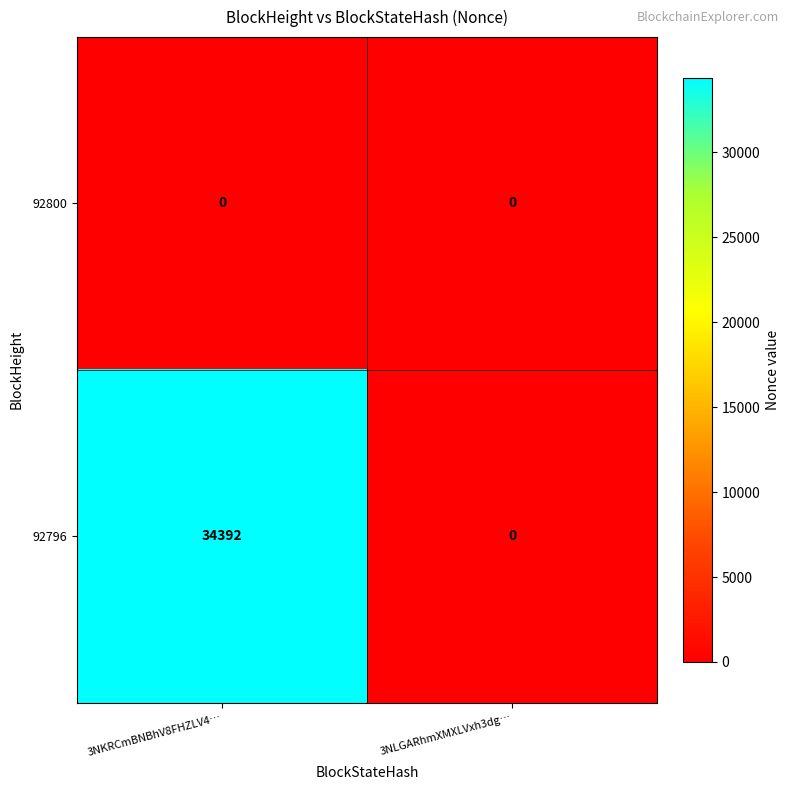

What value does the 92796 series have at 3NKRCmBNBhV8FHZLV4…, to the nearest 50?

34400